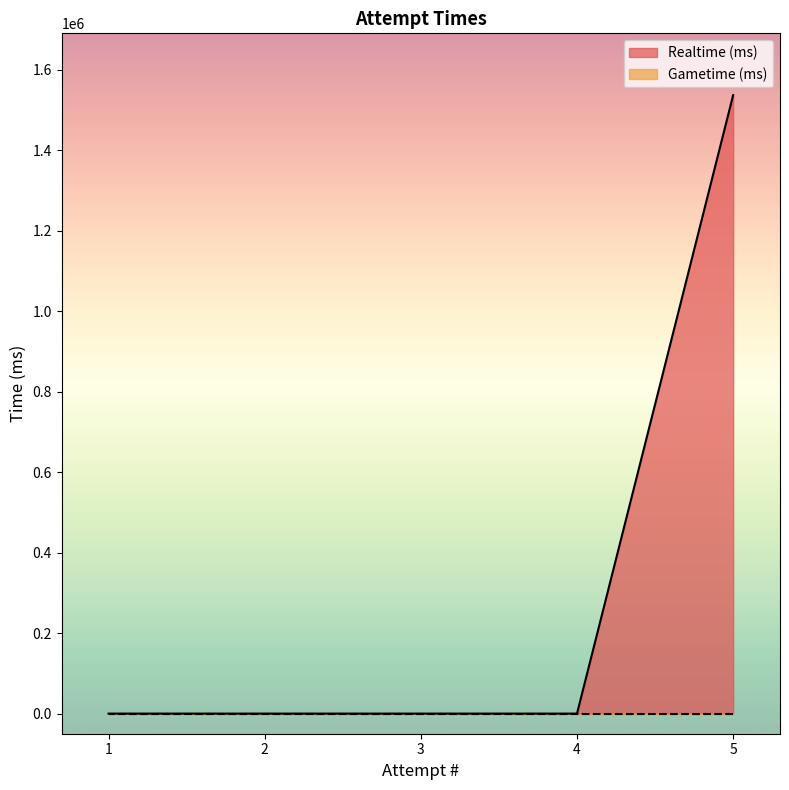

How many positive values are there?

1